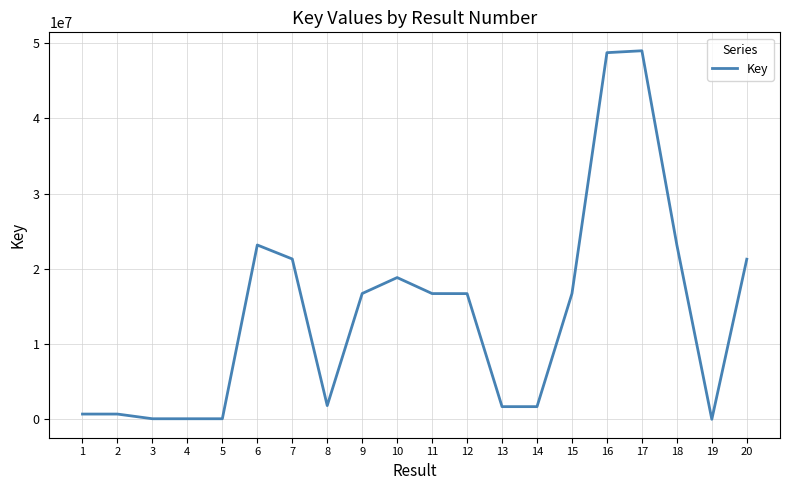

What is the difference between the maximum and minimum values?

48982513